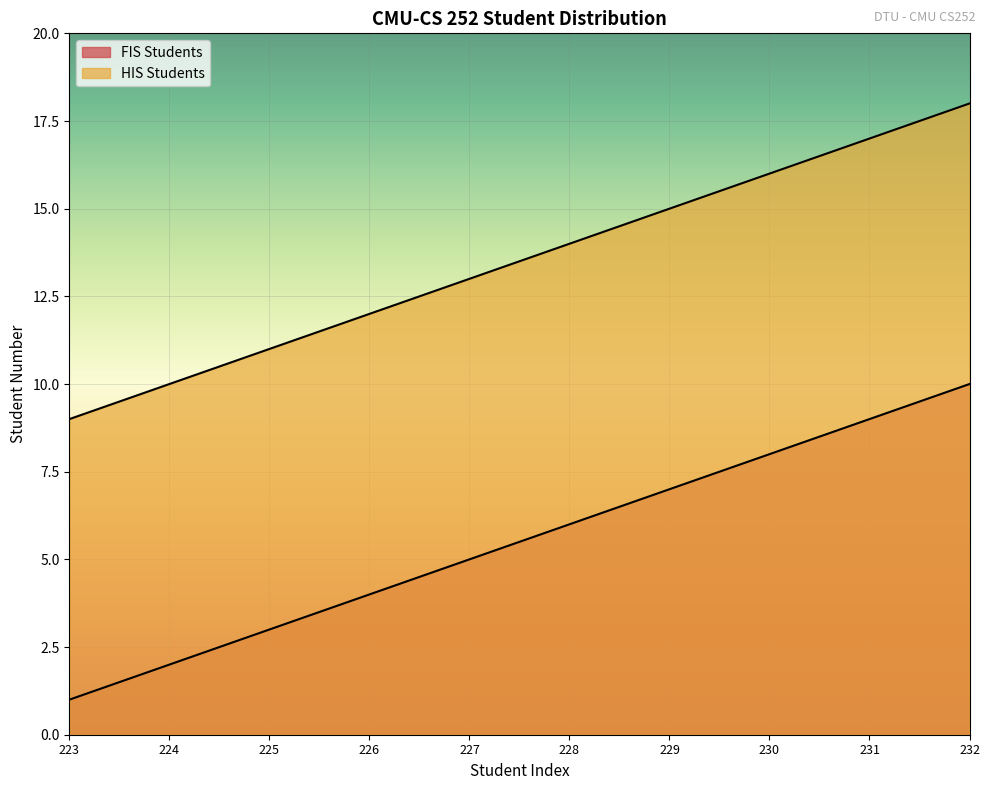

Rank the series by their average value, from highest to lowest.

HIS Students, FIS Students